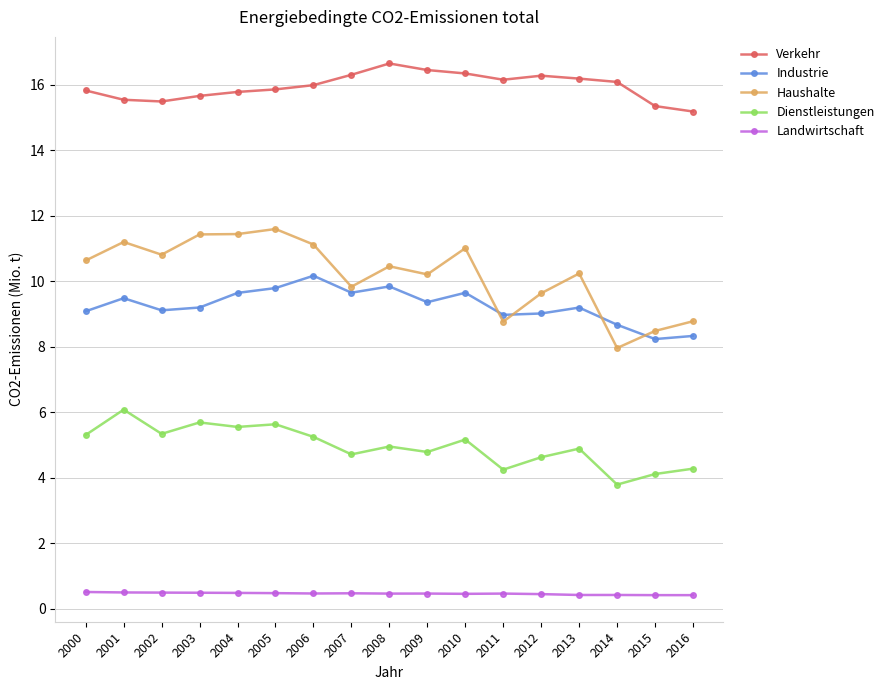

What is the greatest value displayed?

16.6